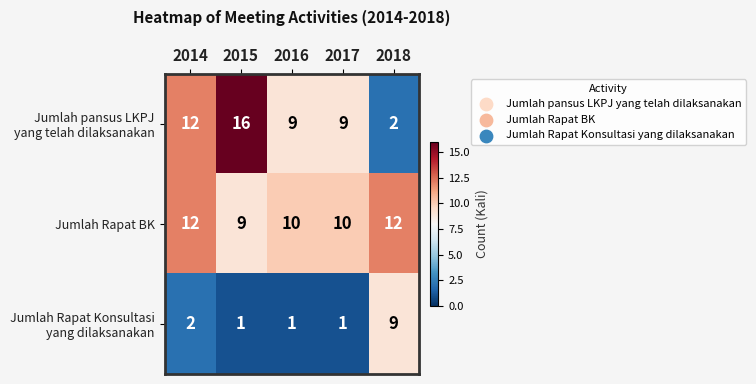

At how many categories does at least one series exceed 11?

3